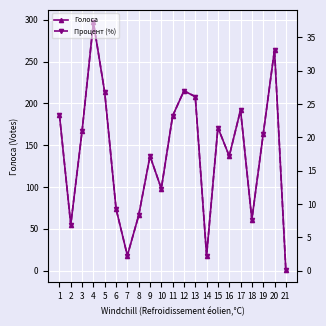

At 10, list the series in order from largest to smallest.

Процент (%), Голоса